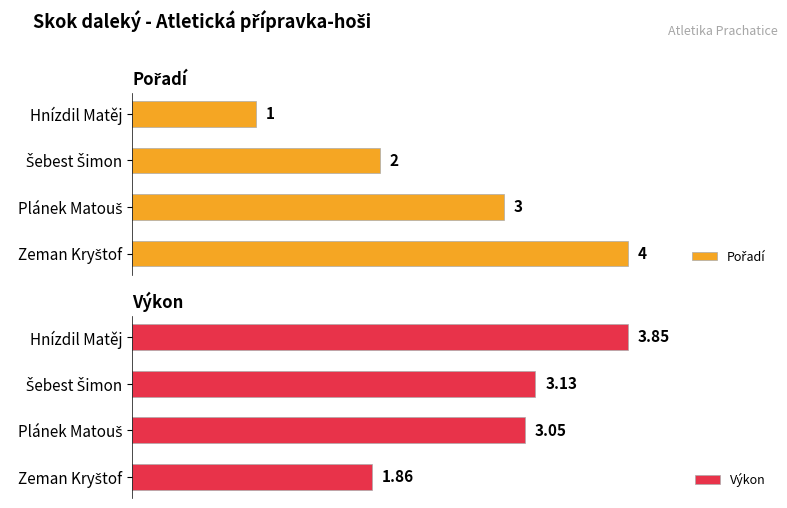

What is the value of the Výkon bar at the 3rd from the left?

3.0